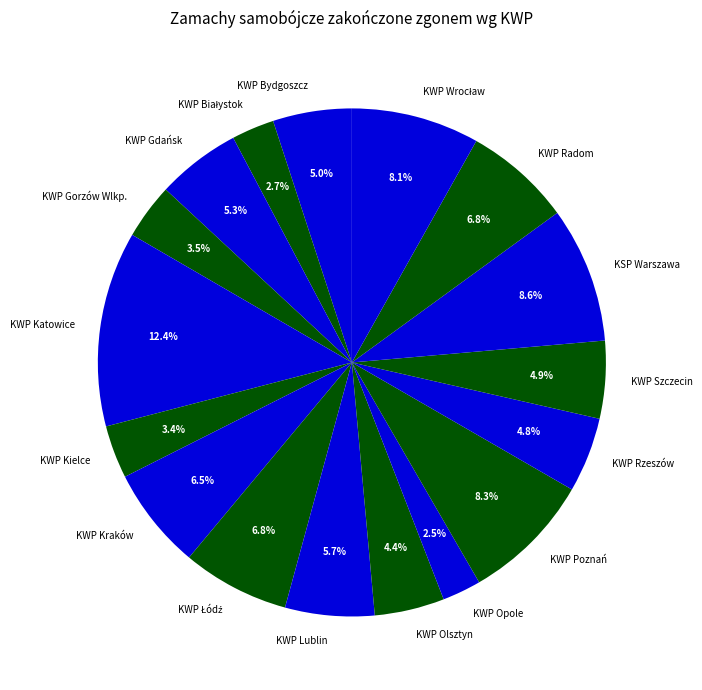

Is the sum of KWP Poznań and KWP Rzeszów greater than half?

No